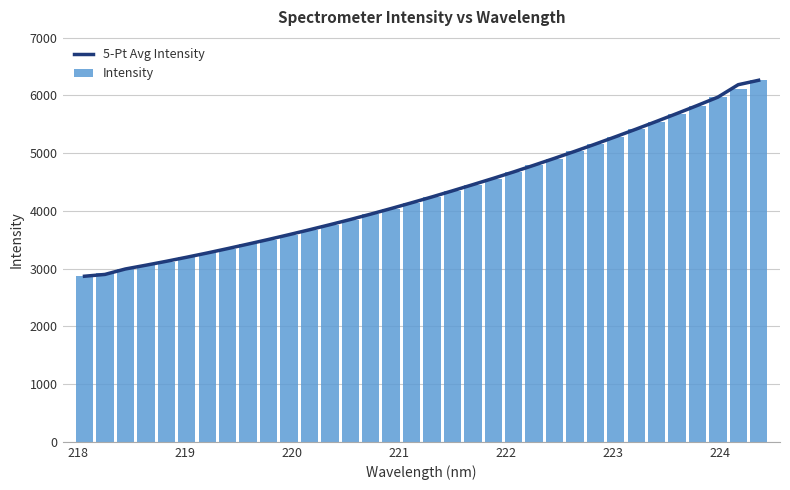

What is the average value of the Intensity series?

4320.9